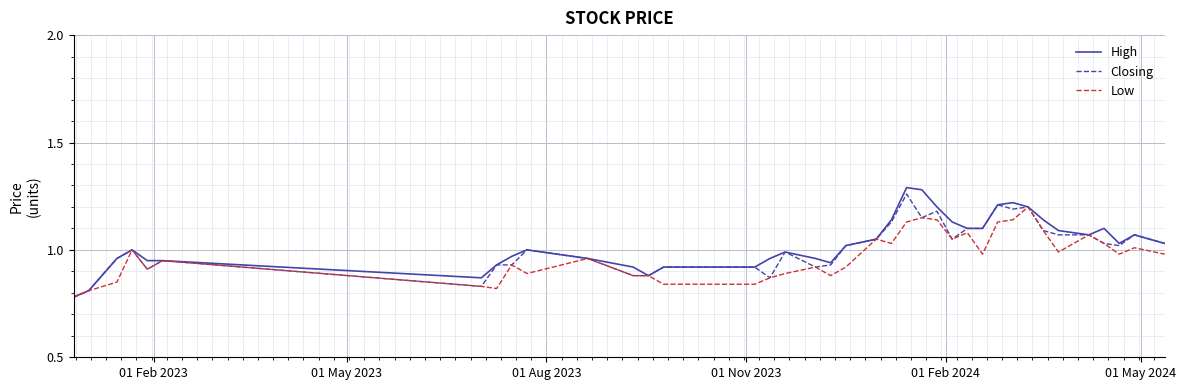

Which series has the largest range (max minus min)?

High